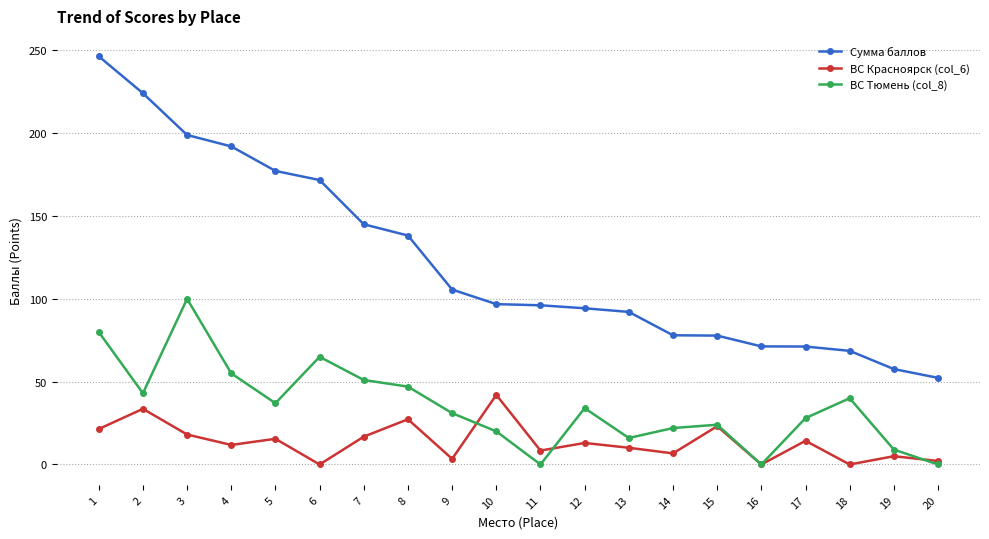

At which category does ВС Красноярск (col_6) reach its first local peak?

2